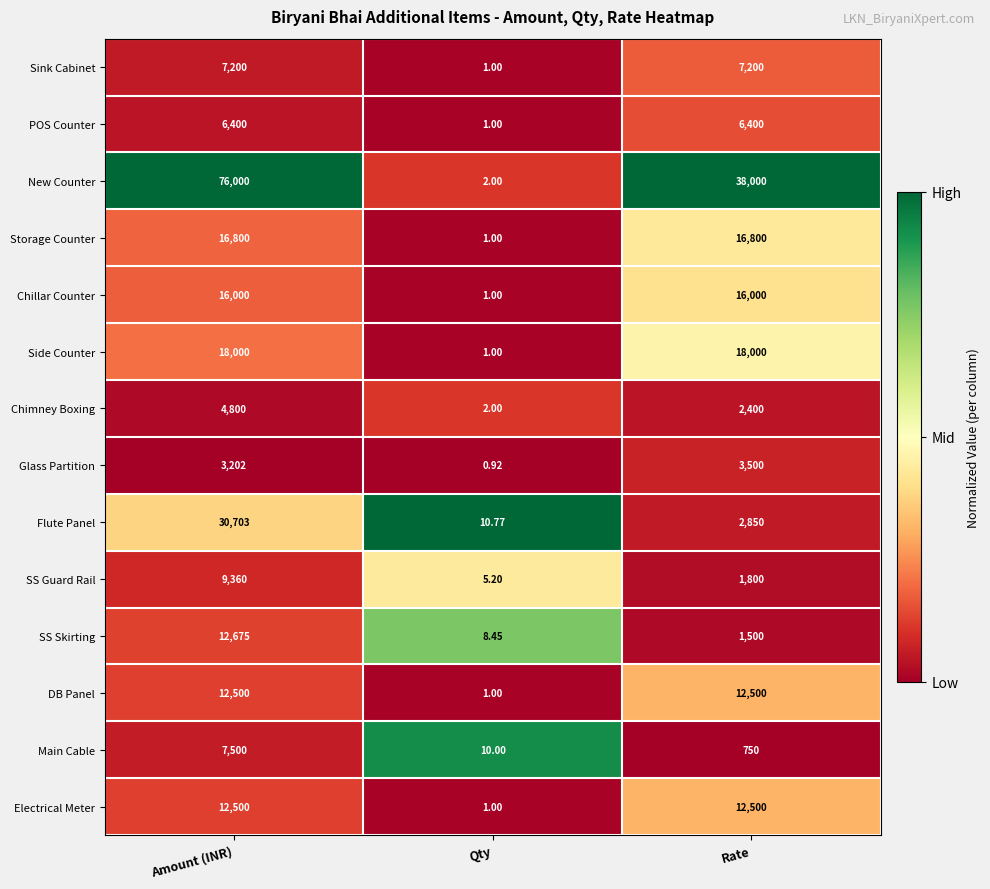

Which series changed the most between Qty and Rate?

New Counter